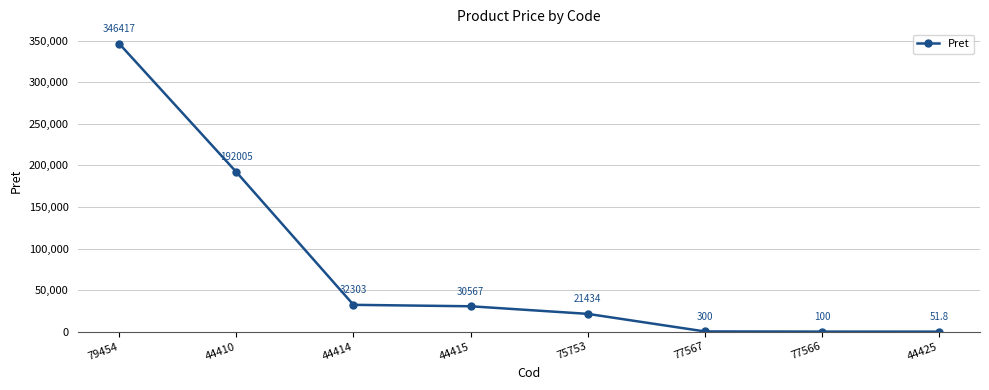

The value at 75753 is 21434.0. True or false?

True